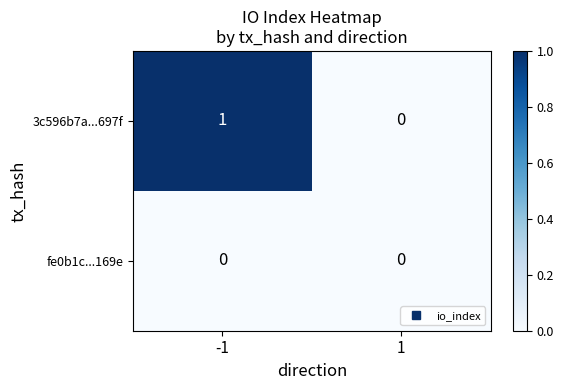

Is the value of fe0b1c...169e at -1 greater than the value of 3c596b7a...697f at -1?

No